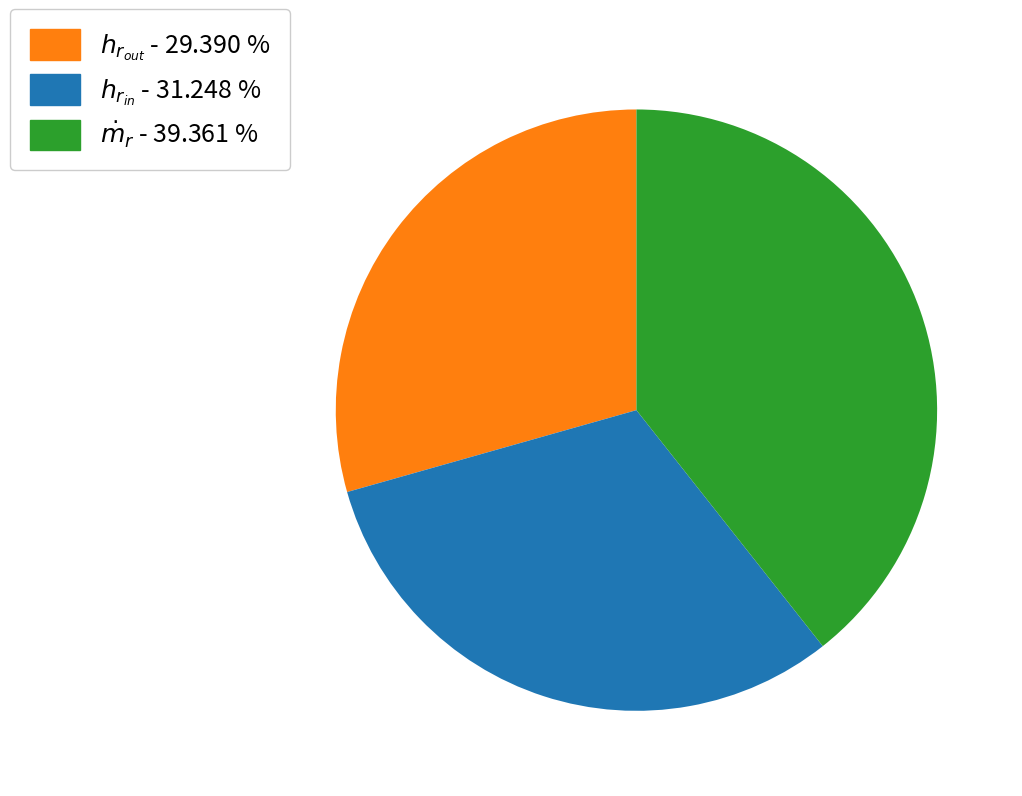

Which category has the smallest portion of the pie?

$h_{r_{out}}$ - 29.390 %